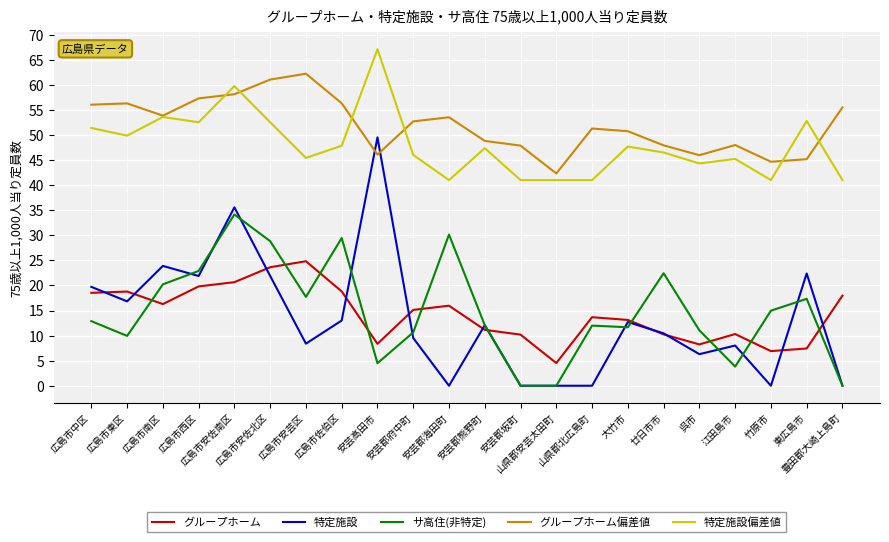

Which series has the largest total across all categories?

グループホーム偏差値